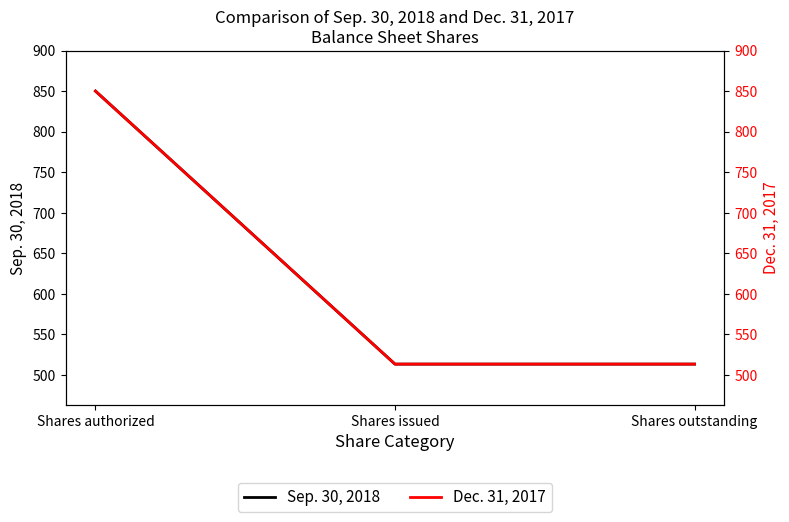

Reading left to right, transcribe all the data shown in this chart.

Sep. 30, 2018: 850.0	513.1	513.1
Dec. 31, 2017: 850.0	513.1	513.1